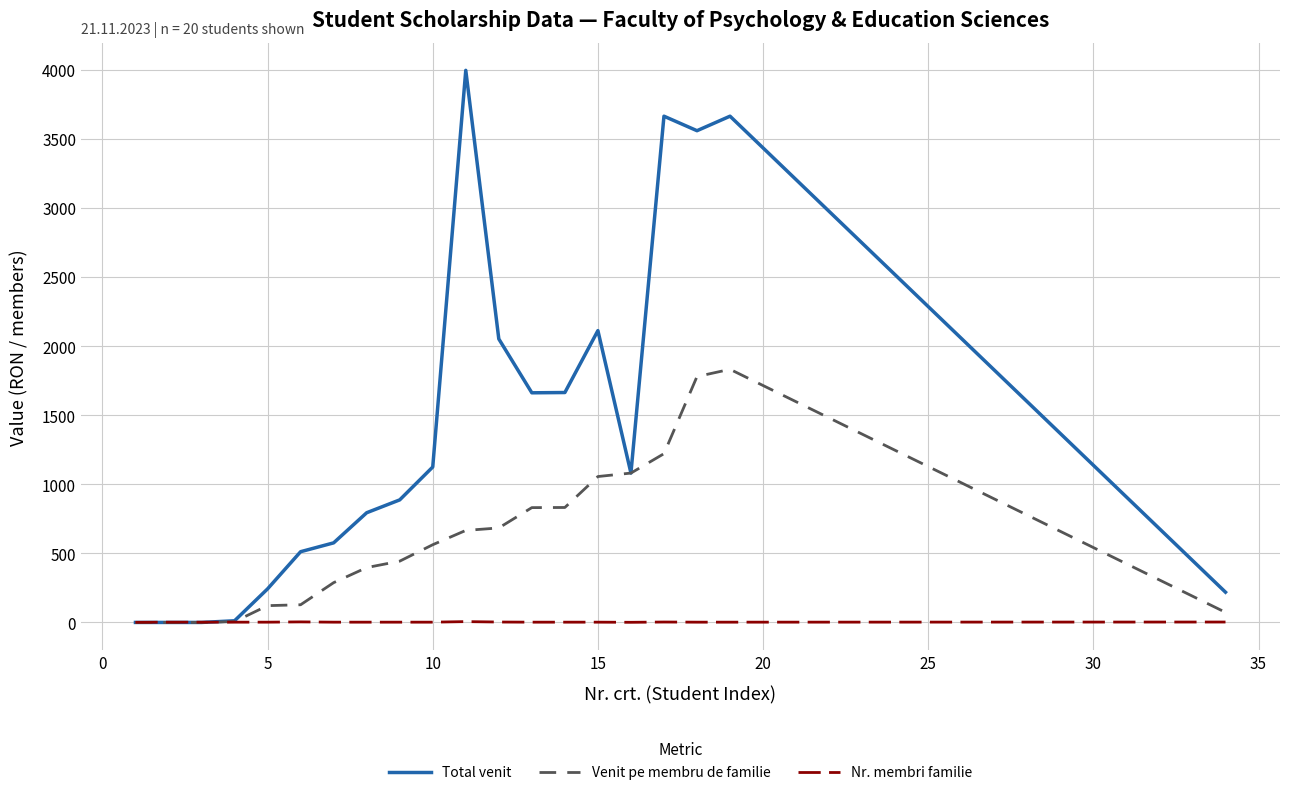

Which series has the largest range (max minus min)?

Total venit